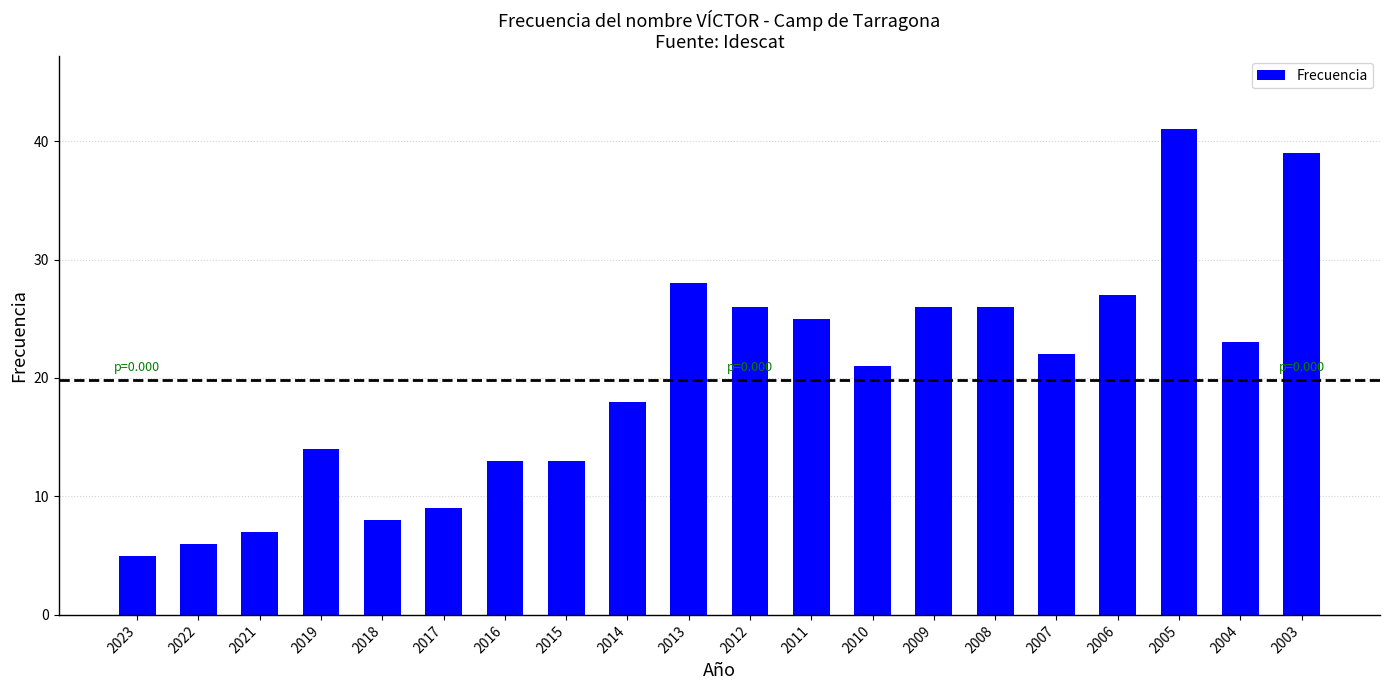

Reading left to right, transcribe all the data shown in this chart.

2023=5	2022=6	2021=7	2019=14	2018=8	2017=9	2016=13	2015=13	2014=18	2013=28	2012=26	2011=25	2010=21	2009=26	2008=26	2007=22	2006=27	2005=41	2004=23	2003=39